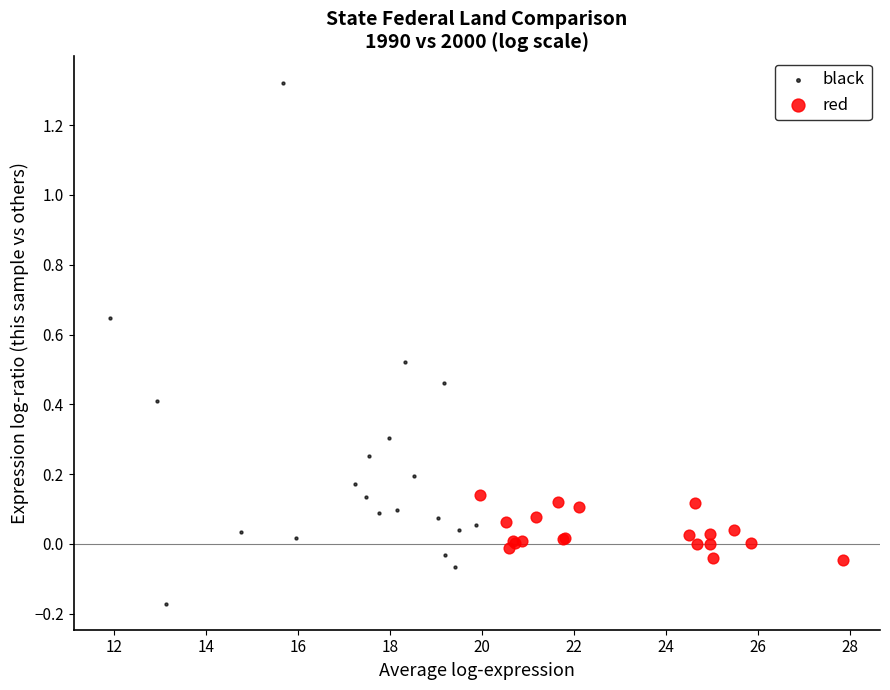

Which series has the largest Y range (max minus min)?

black